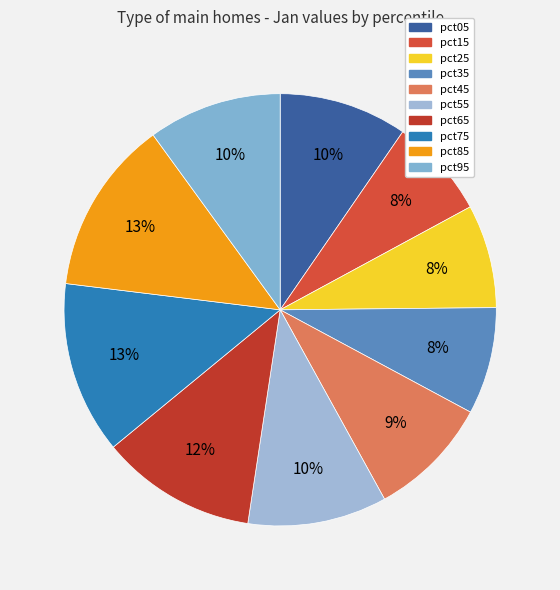

Count the number of slices in the pie.

10